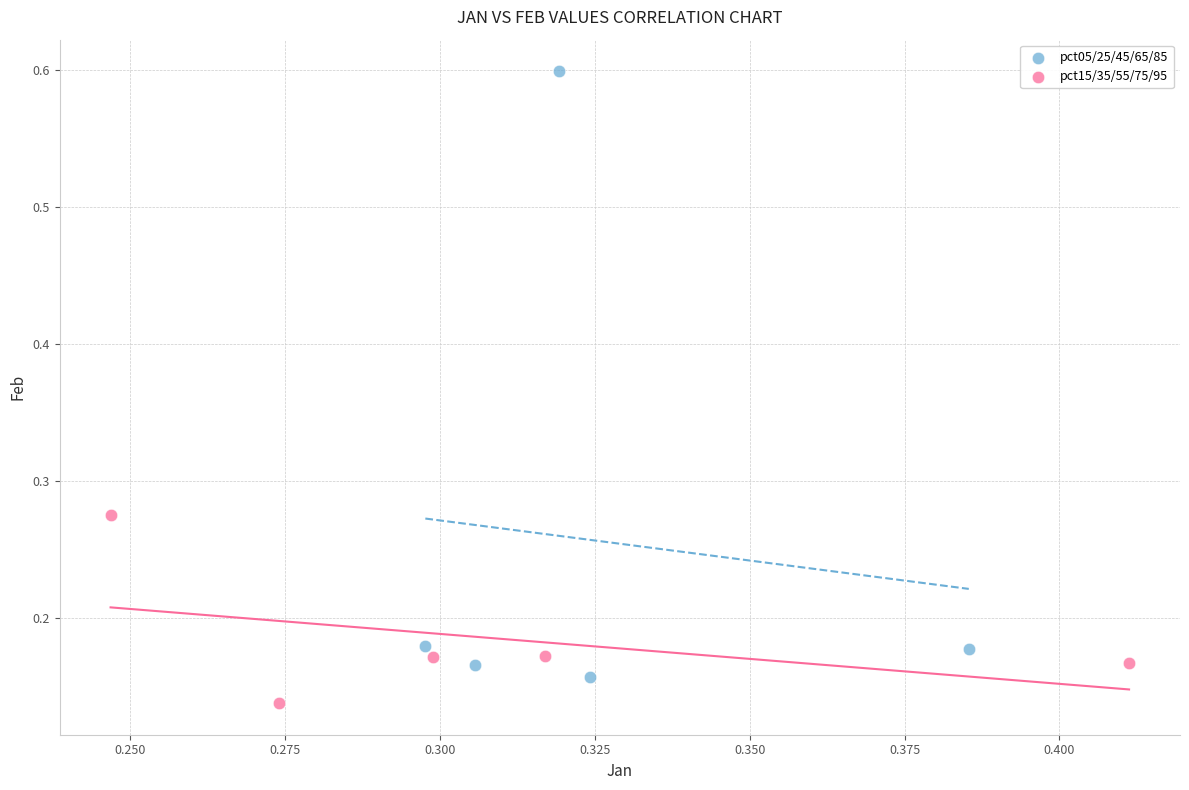

Which series has the widest spread of Y values?

pct05/25/45/65/85